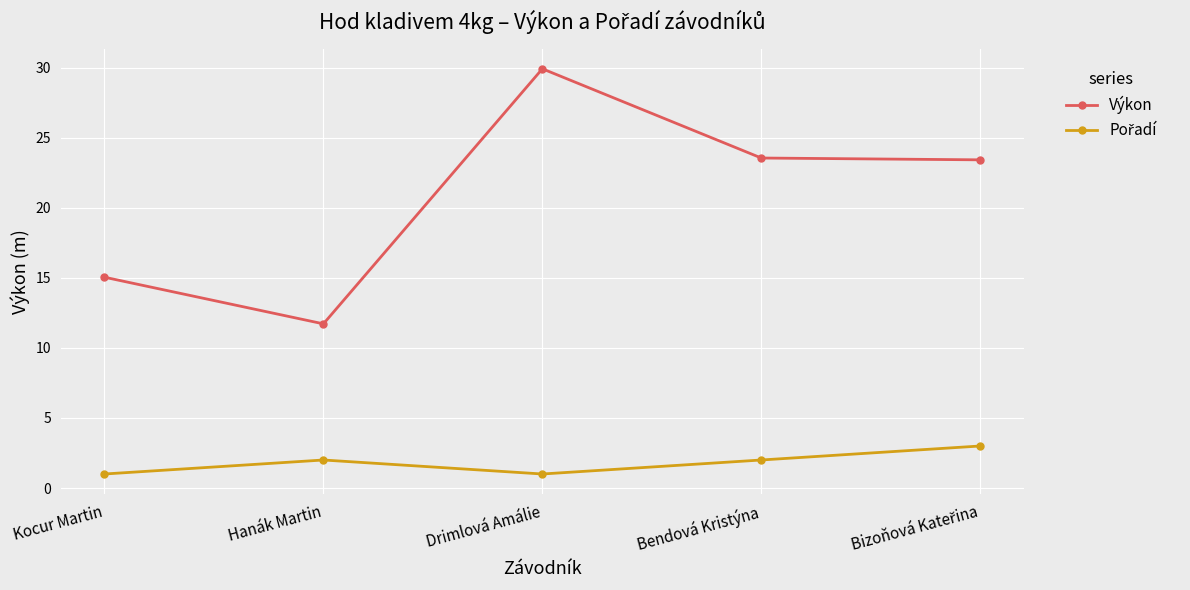

What is the label of the 3rd point from the left?

Drimlová Amálie